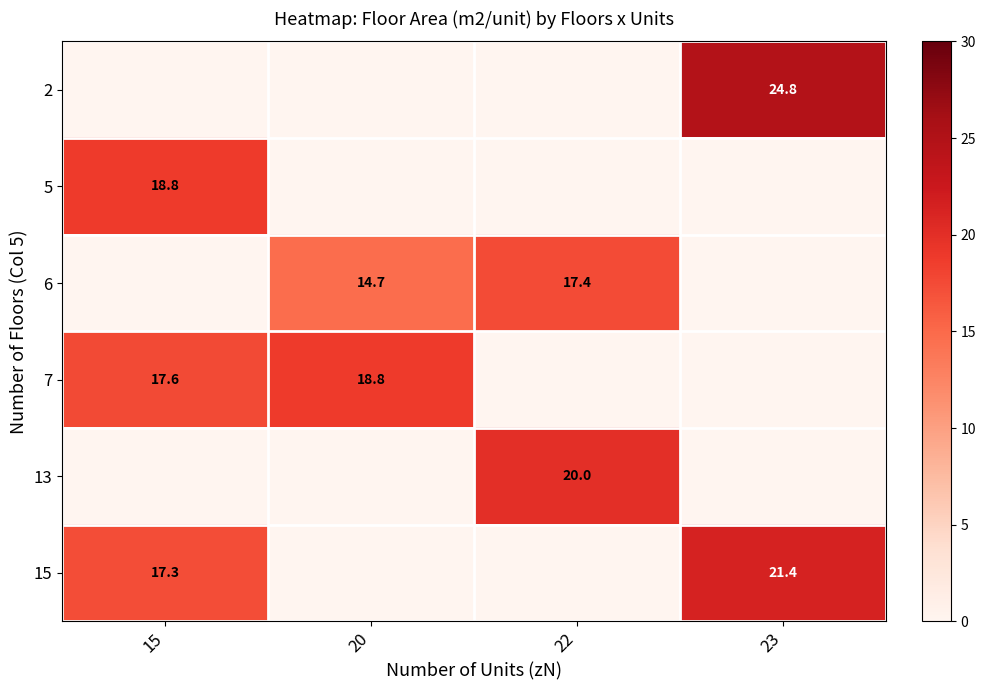

Is it true that 7 equals 18.8 at 20?

True